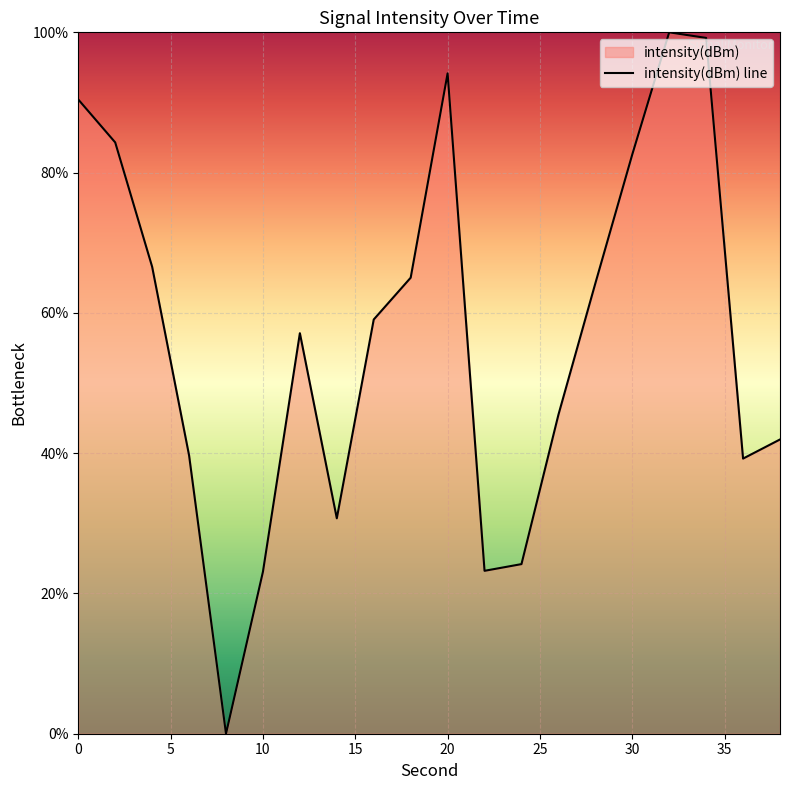

What is the greatest value displayed?

100.0